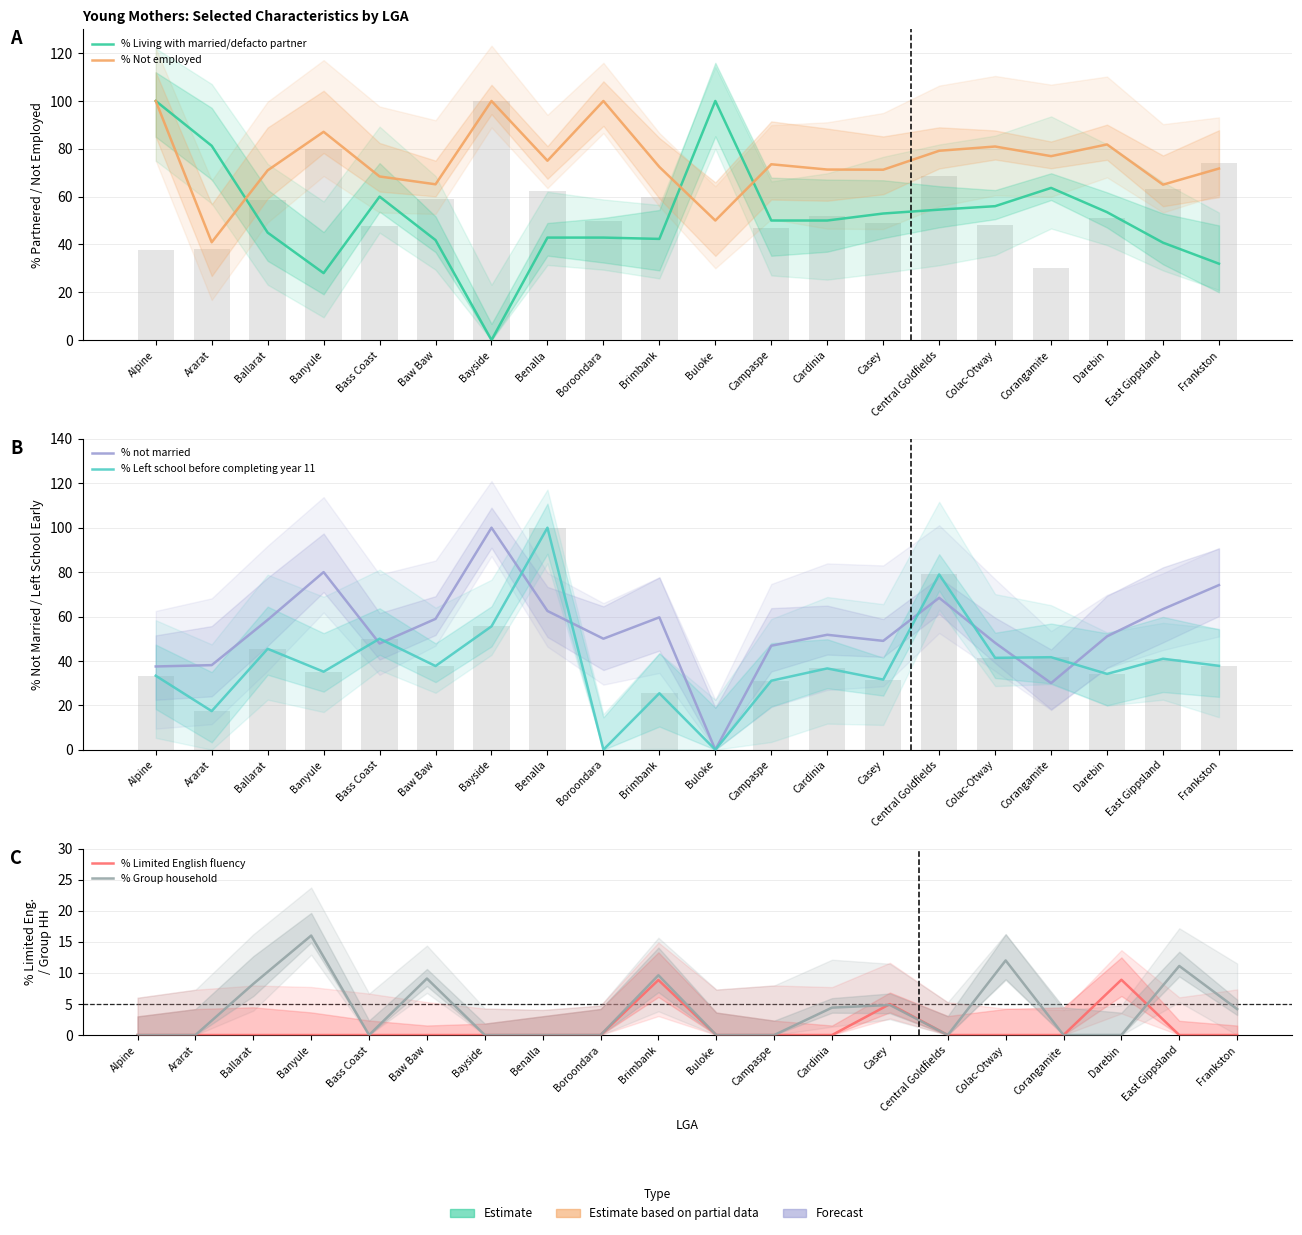

At which label does % Living with married/defacto partner first exceed 50?

Alpine